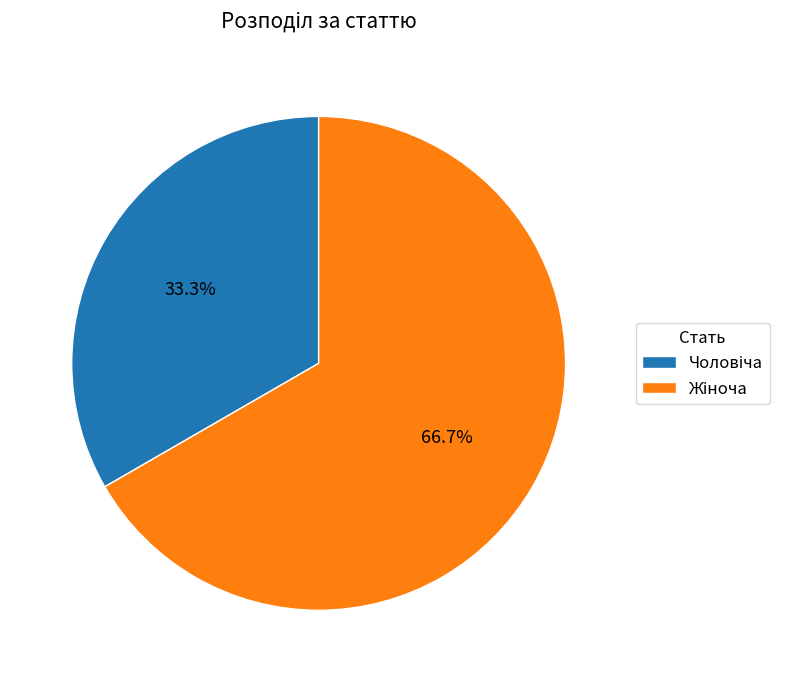

Is there a majority slice in this chart?

Yes